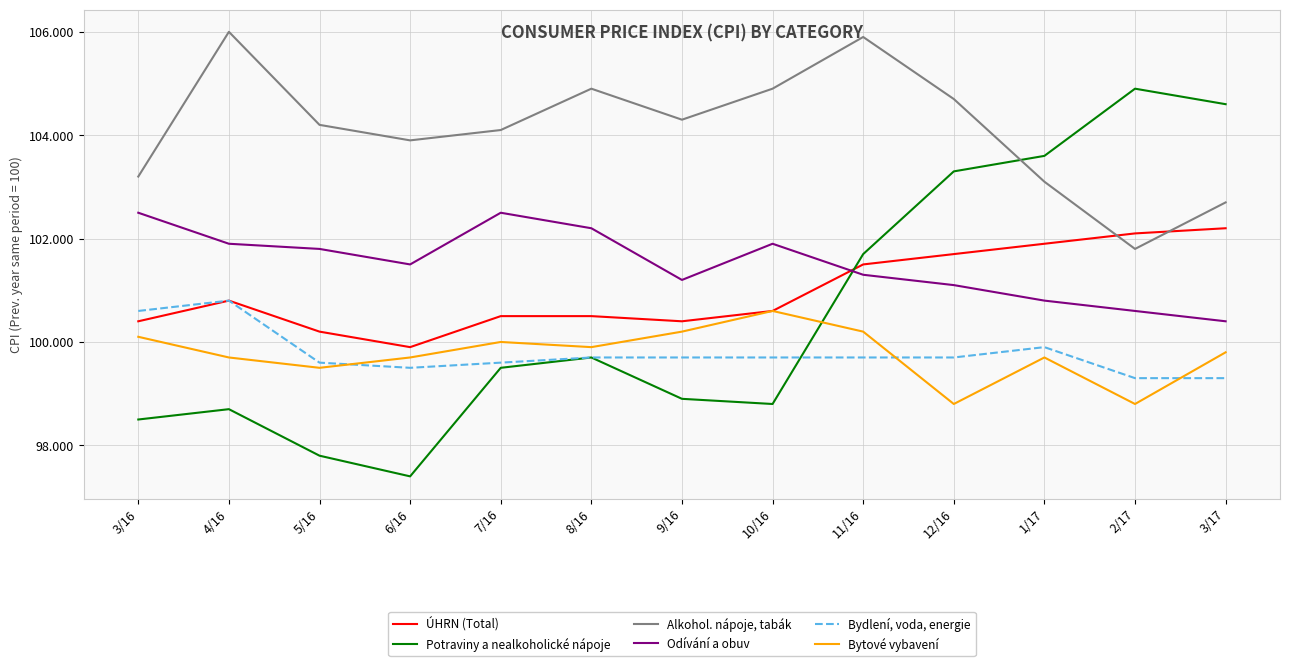

At which category does the chart reach its peak across all series?

4/16